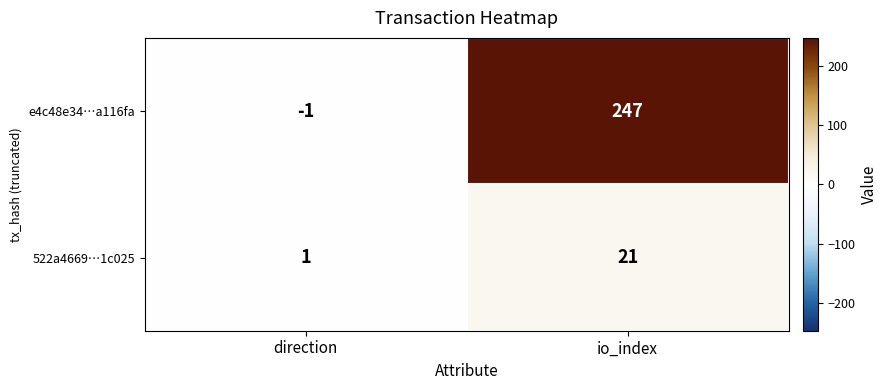

What is the sum of the e4c48e34…a116fa values at io_index and direction?

246